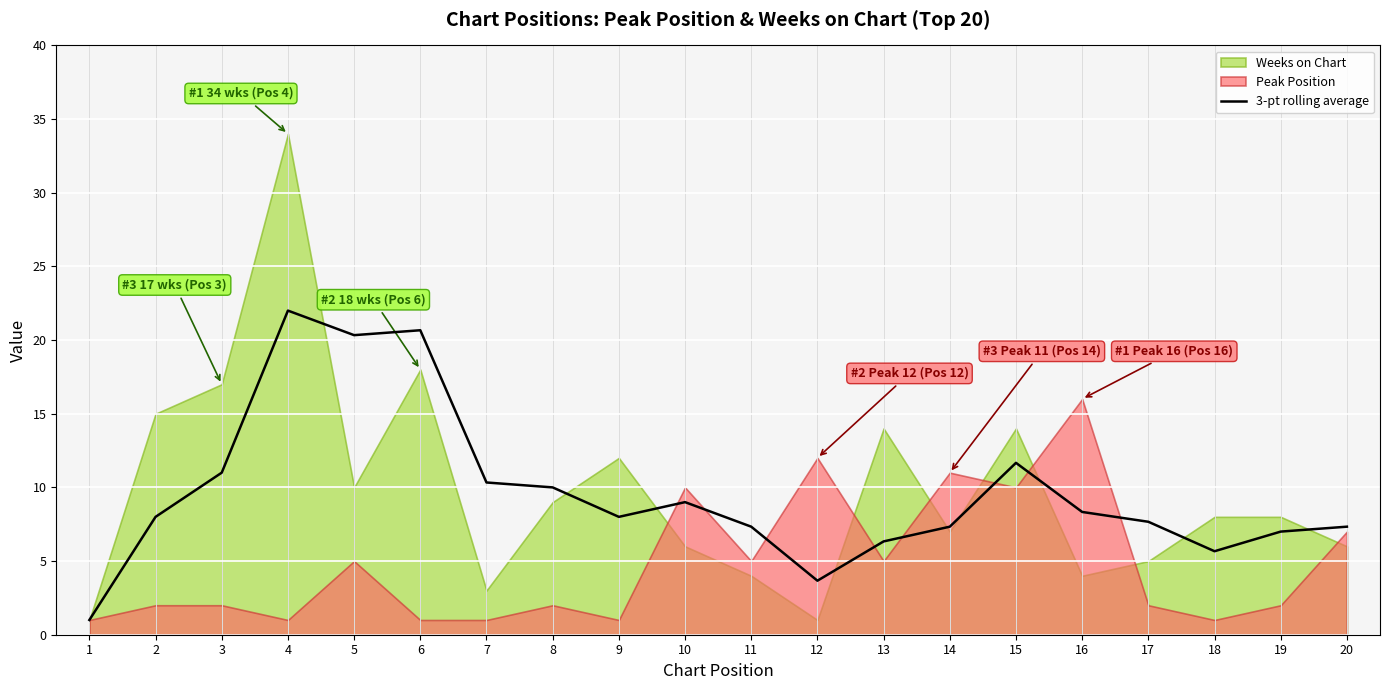

Which label corresponds to the smallest value in the chart?

1